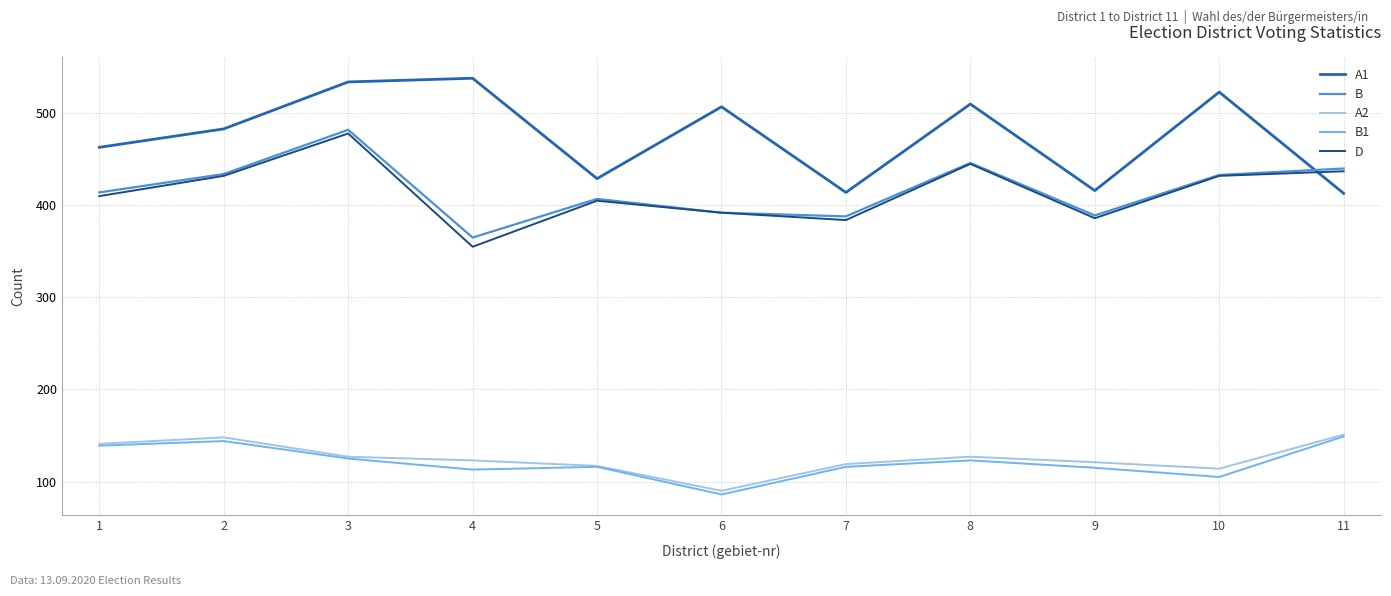

Which series changed the most between 1 and 5?

A1